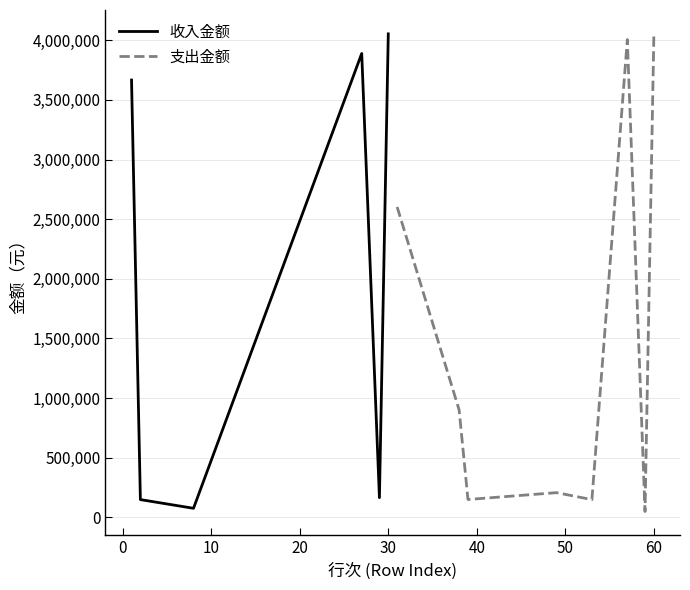

What are all the series names shown in the legend?

收入金额, 支出金额